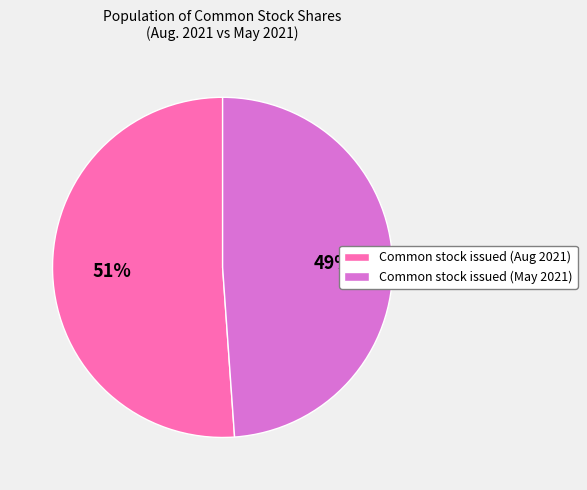

True or false: Common stock issued (Aug 2021) accounts for 51% of the total.

True